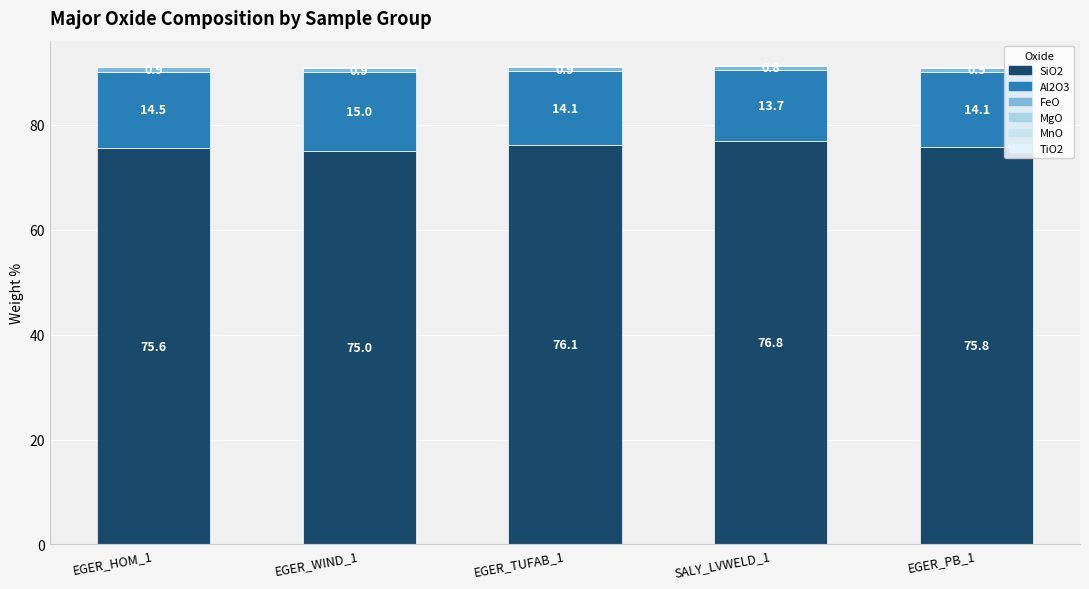

Count the number of data series in this chart.

6